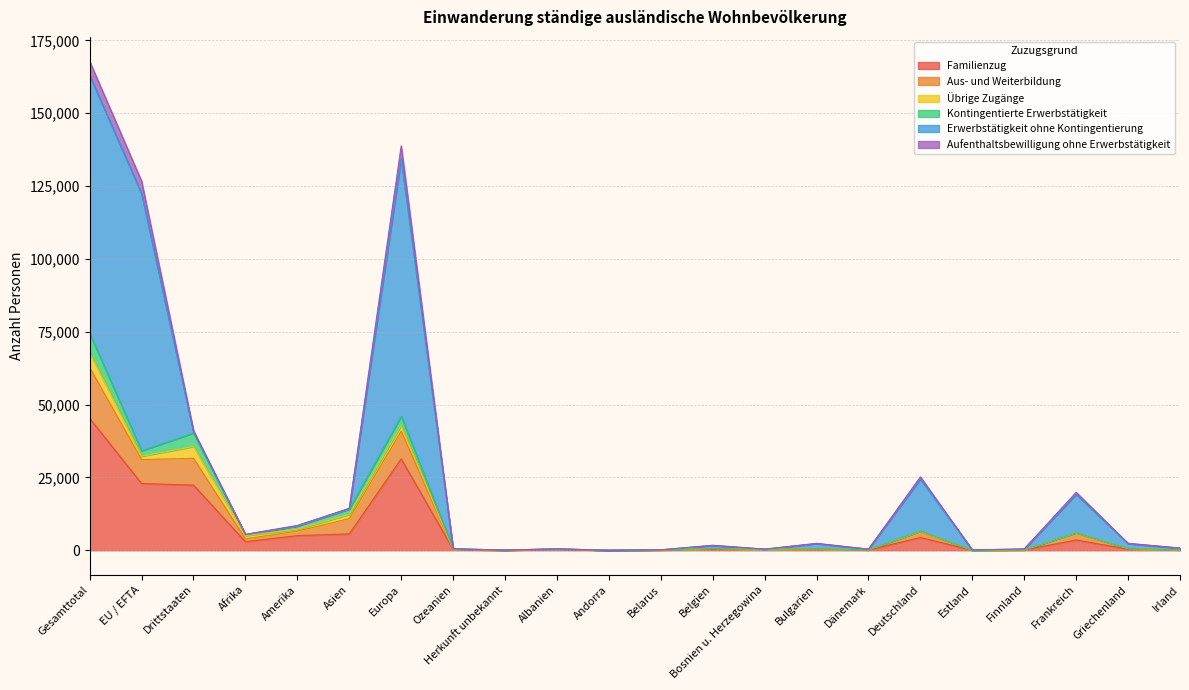

Where does the Aufenthaltsbewilligung ohne Erwerbstätigkeit series first go above 2382?

Gesamttotal